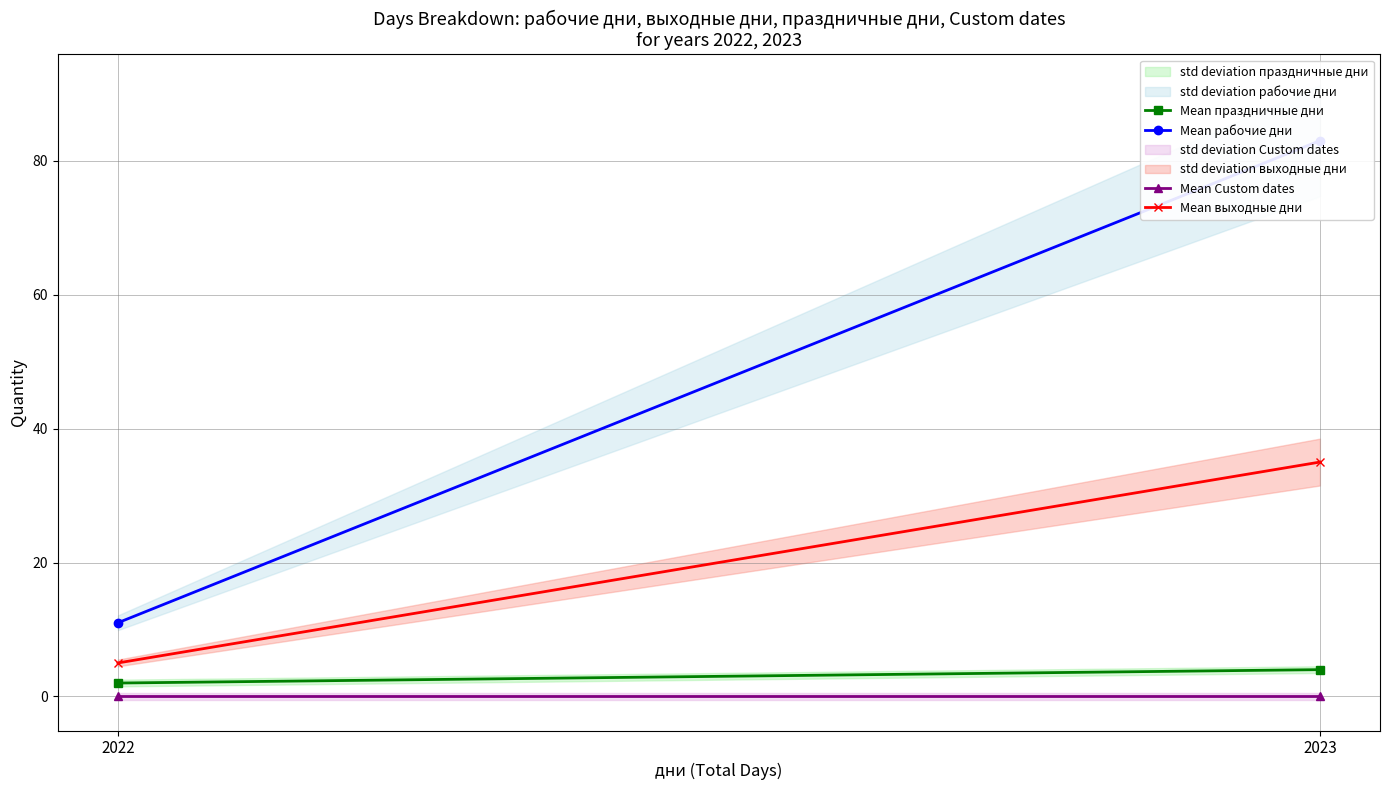

At which label does Mean выходные дни reach its peak?

2023